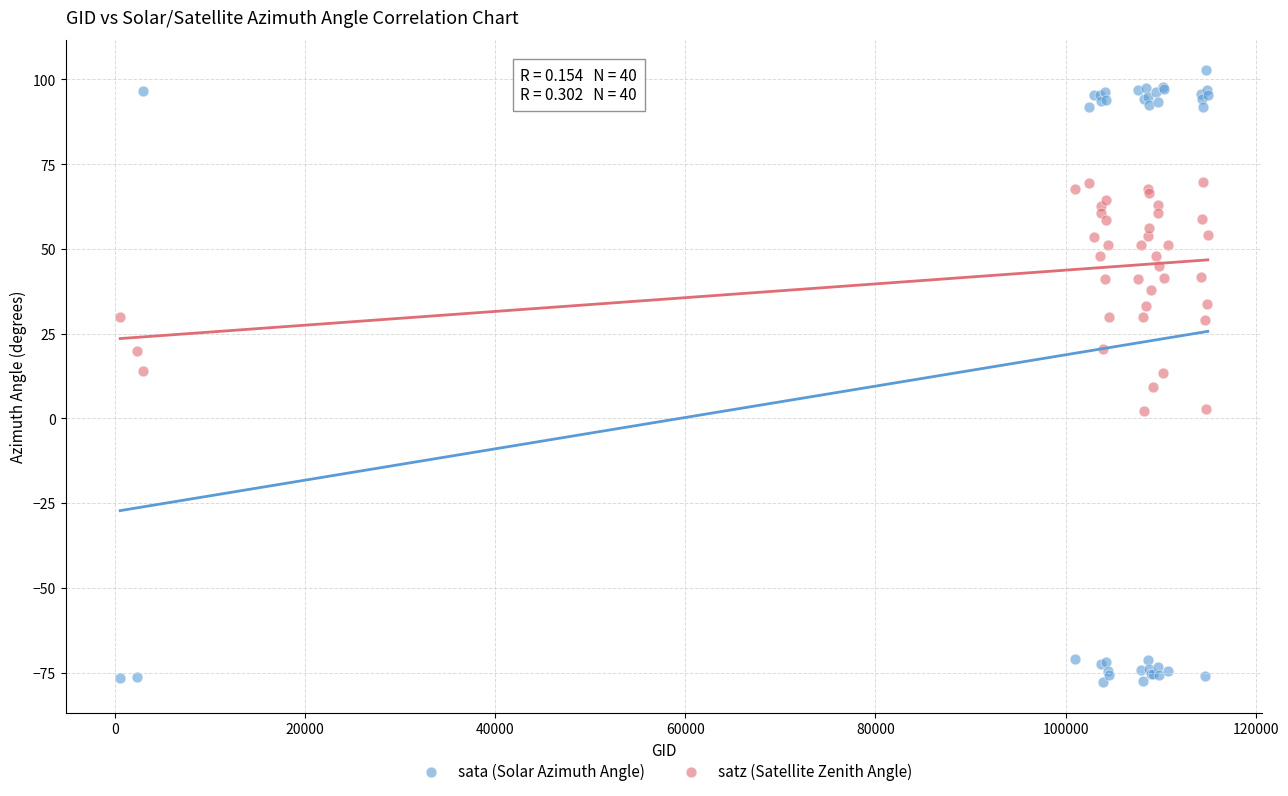

Which series reaches the maximum Y coordinate?

sata (Solar Azimuth Angle)